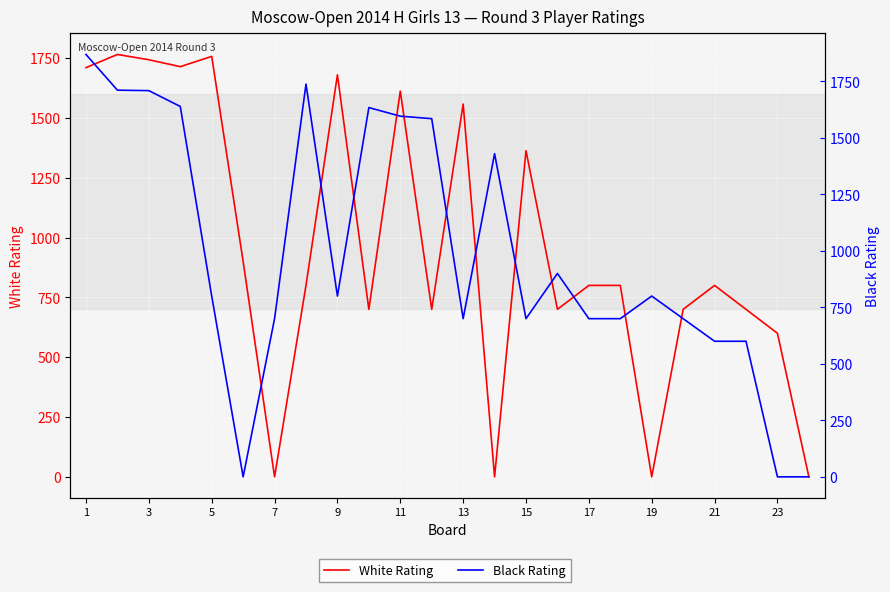

Which has a higher value, 21 or 17?

17